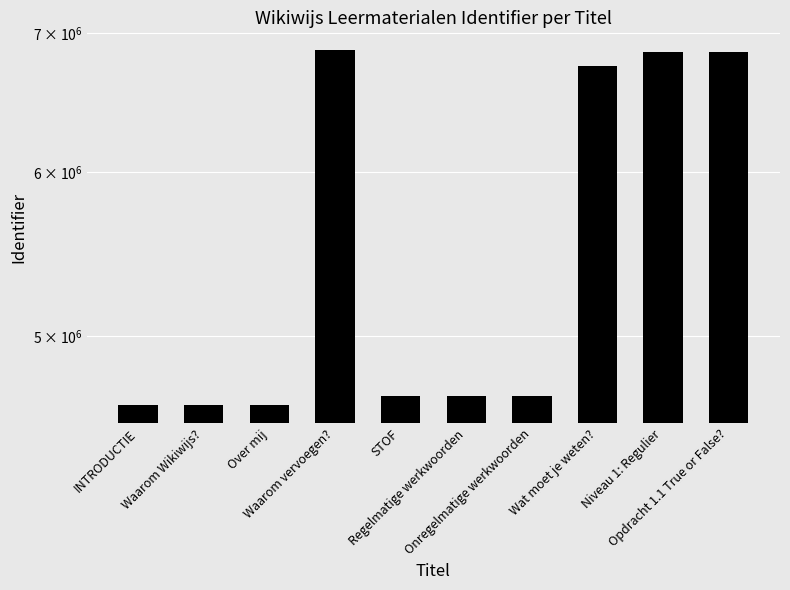

What is the average value?

5524329